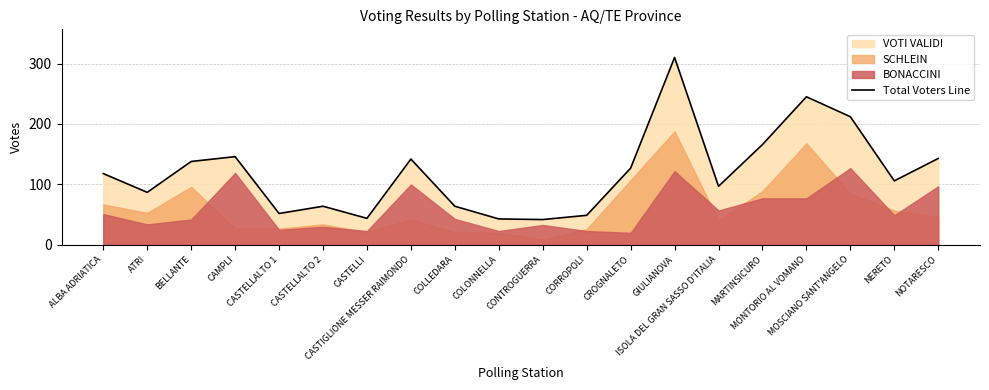

How many data points are above 118?

9